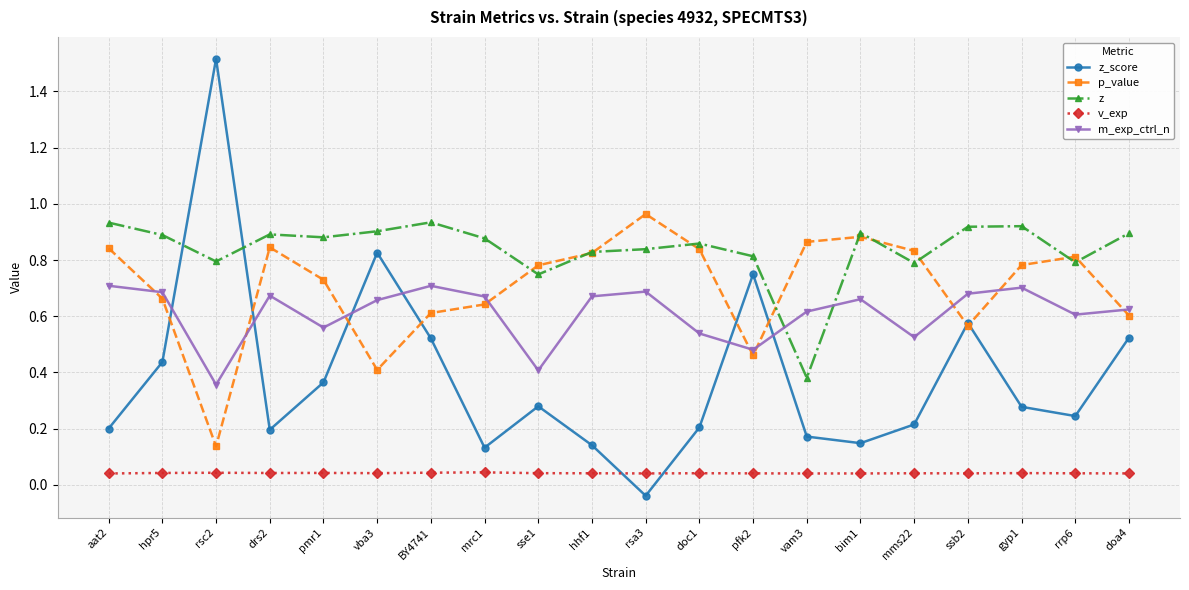

At which category does the chart reach its peak across all series?

rsc2